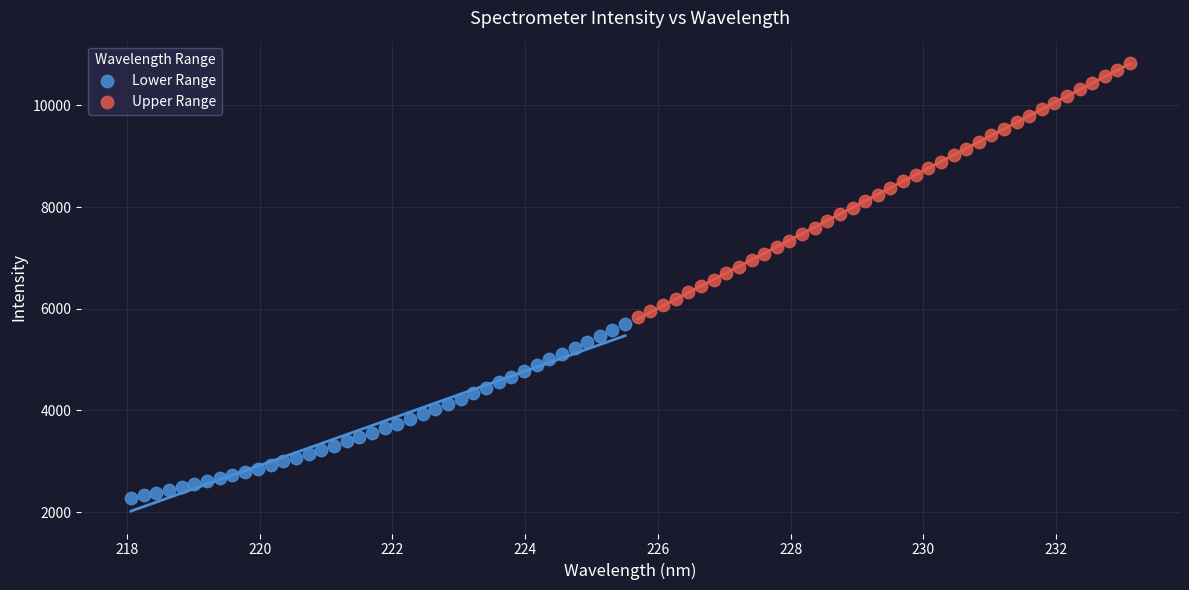

Which series reaches the maximum Y coordinate?

Upper Range